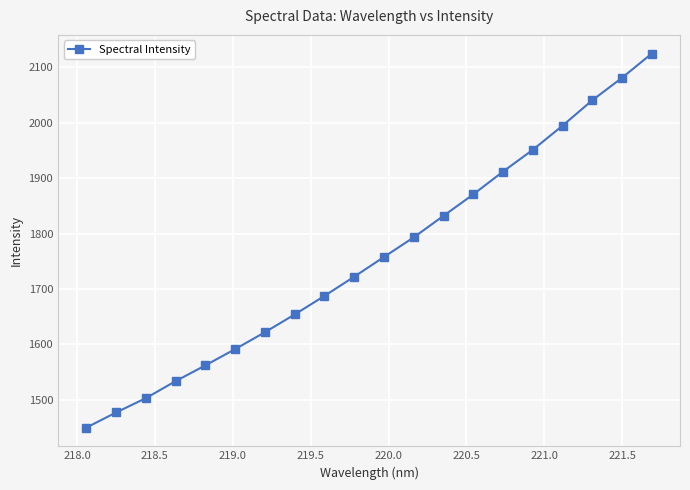

True or false: the data has more than 0 interior local peaks.

False